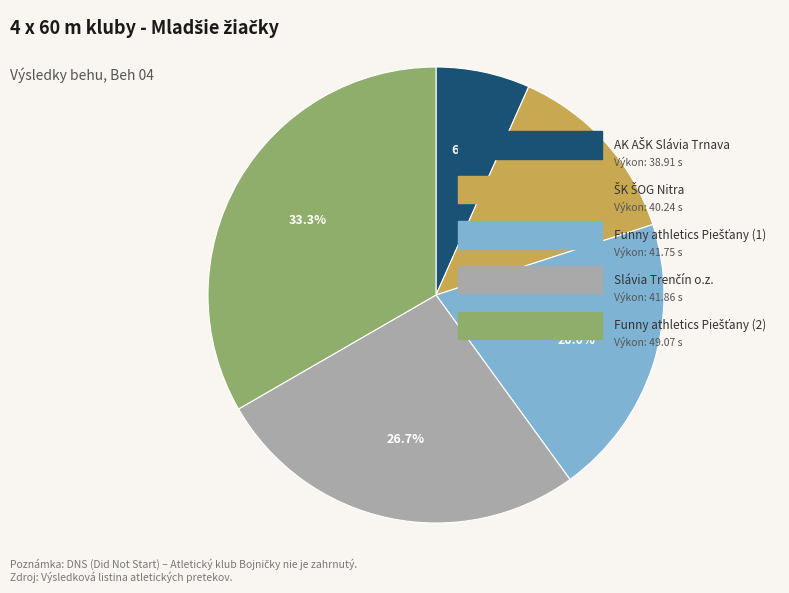

How many segments does this pie chart have?

5